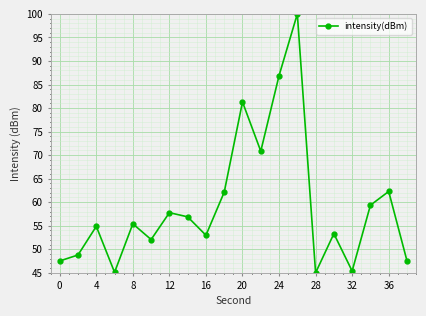

Count the number of categories in the chart.

20